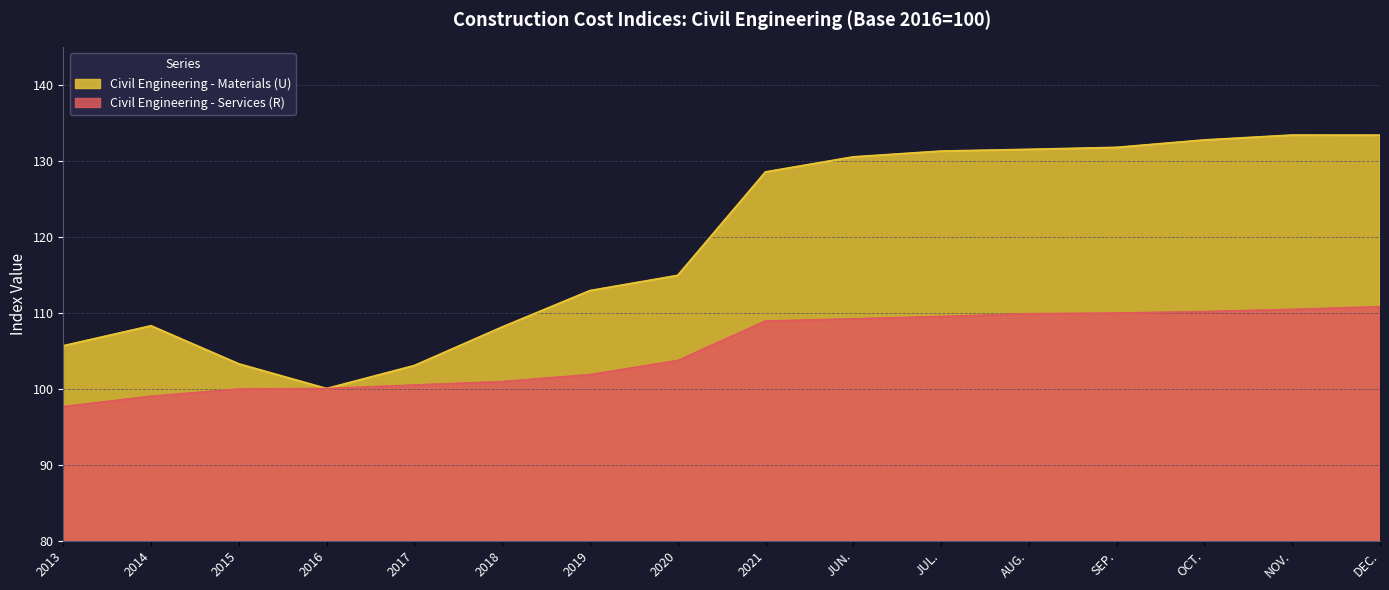

What is the label of the 3rd point from the left?

2015